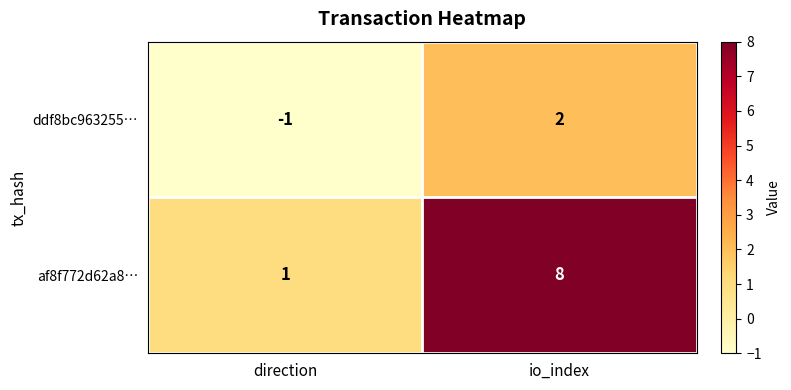

At which label is ddf8bc963255… closest to 0?

direction